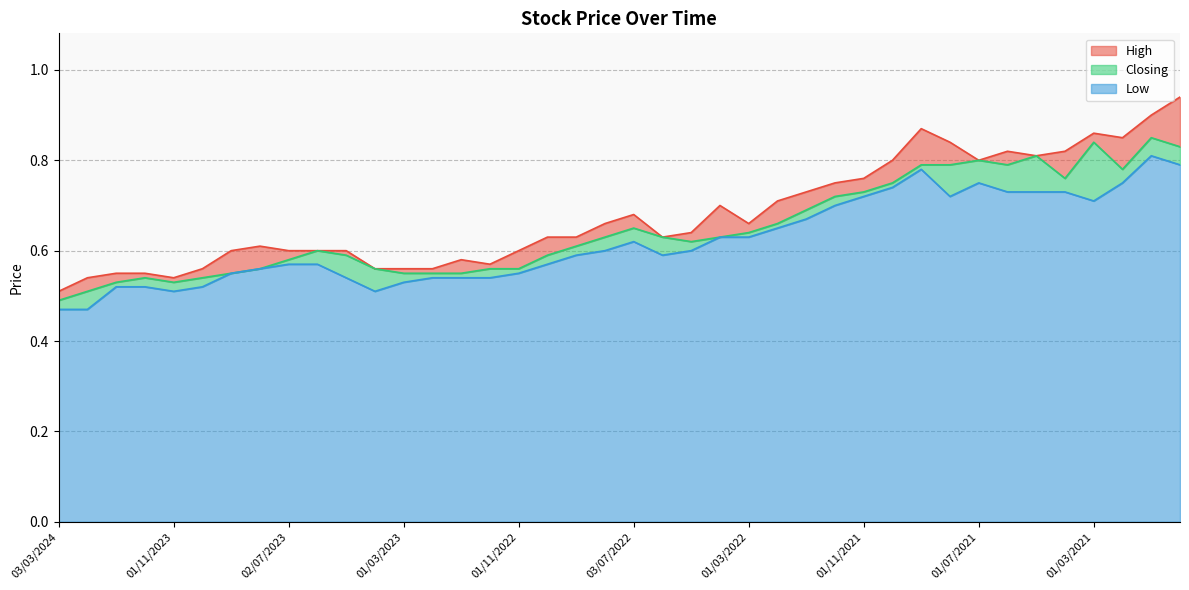

Which series has the largest total across all categories?

High